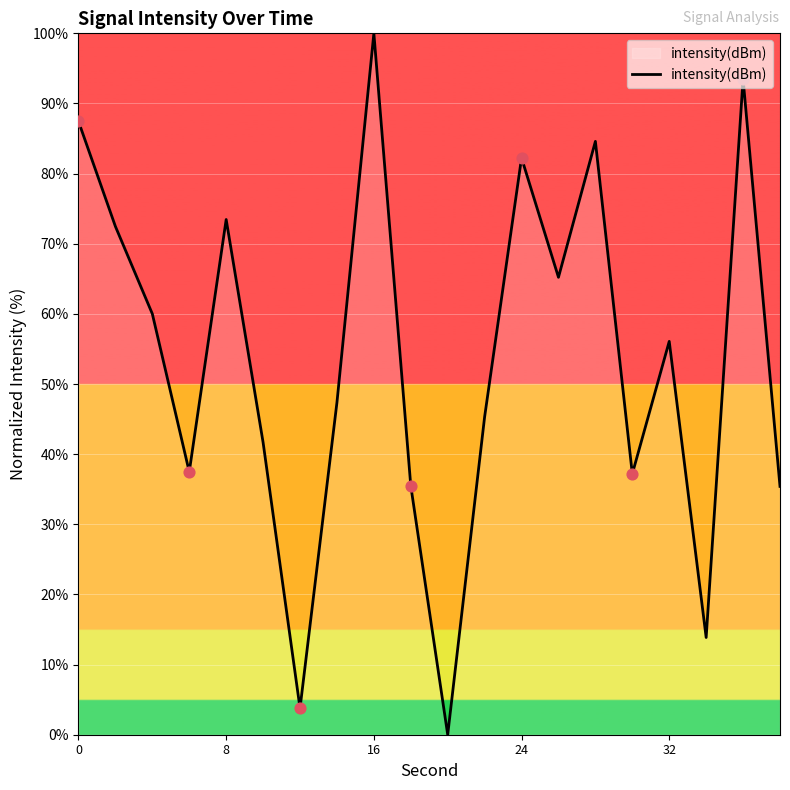

What is the difference between the maximum and minimum values?

100.0